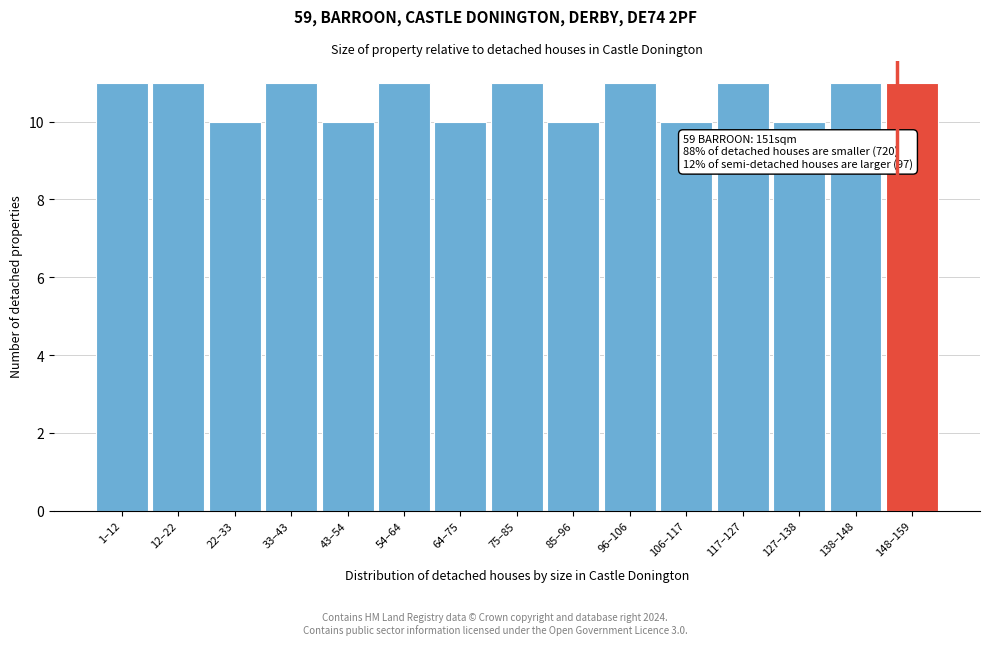

Reading right to left, list all the values displayed in this chart.

148–159=11	138–148=11	127–138=10	117–127=11	106–117=10	96–106=11	85–96=10	75–85=11	64–75=10	54–64=11	43–54=10	33–43=11	22–33=10	12–22=11	1–12=11